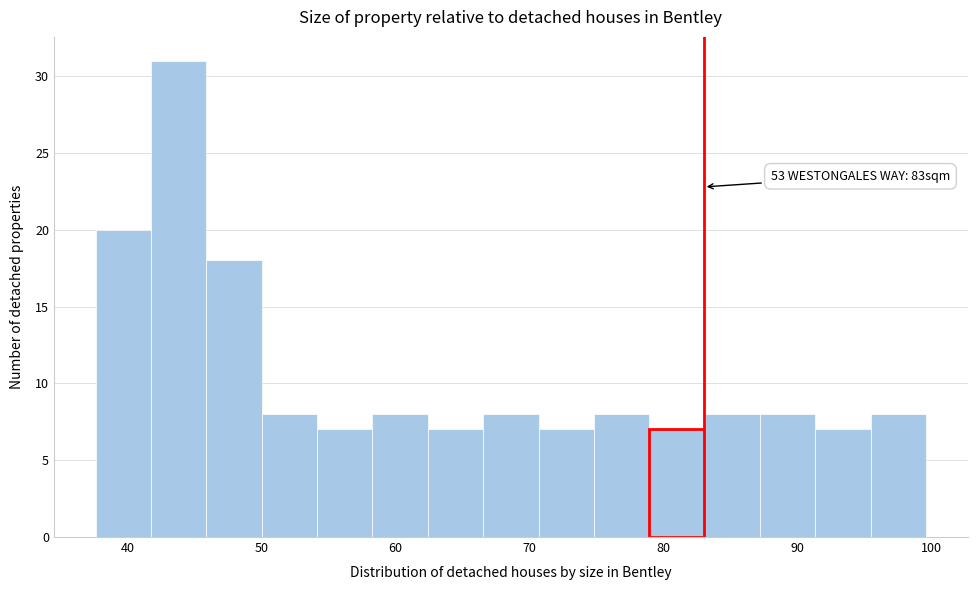

Over which range of the x-axis is the bar tallest?

42 to 46